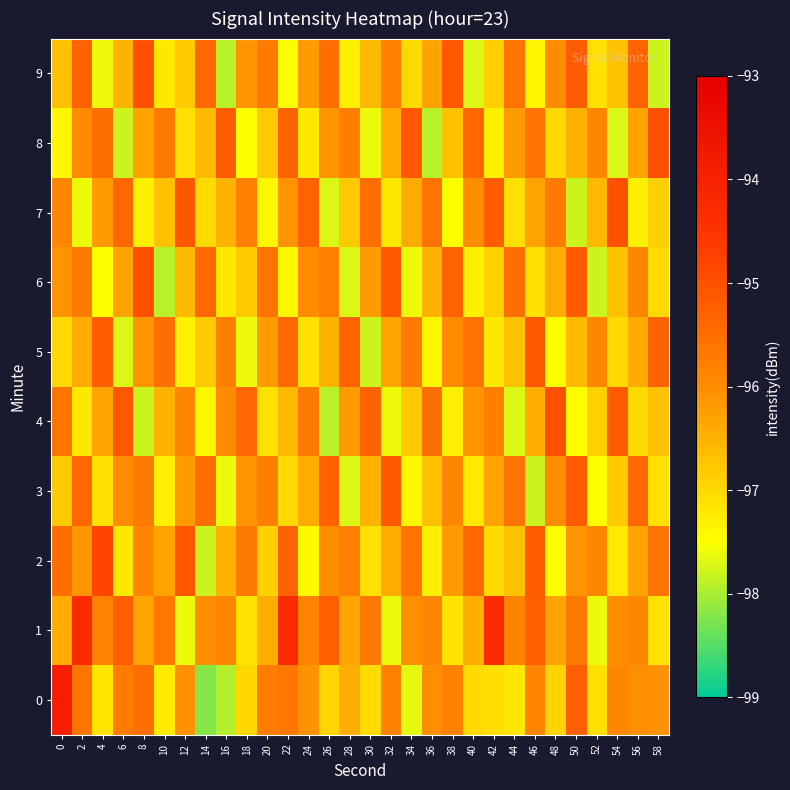

At which category is the sum across all series the highest?

2